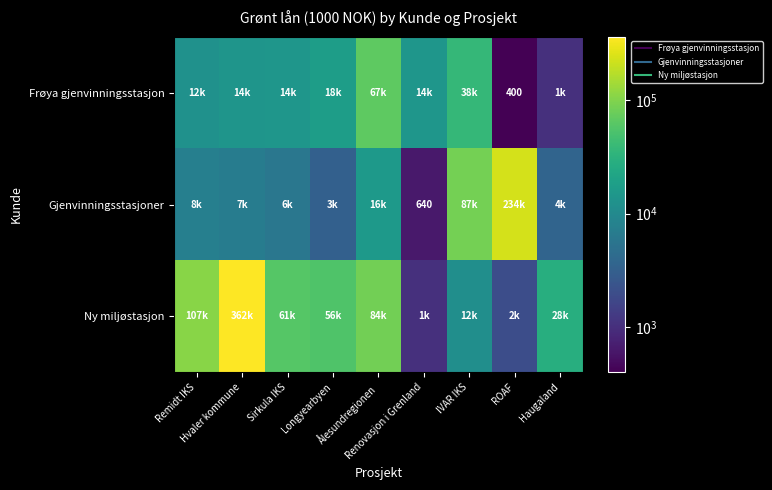

What is the maximum value for Frøya gjenvinningsstasjon?

66523